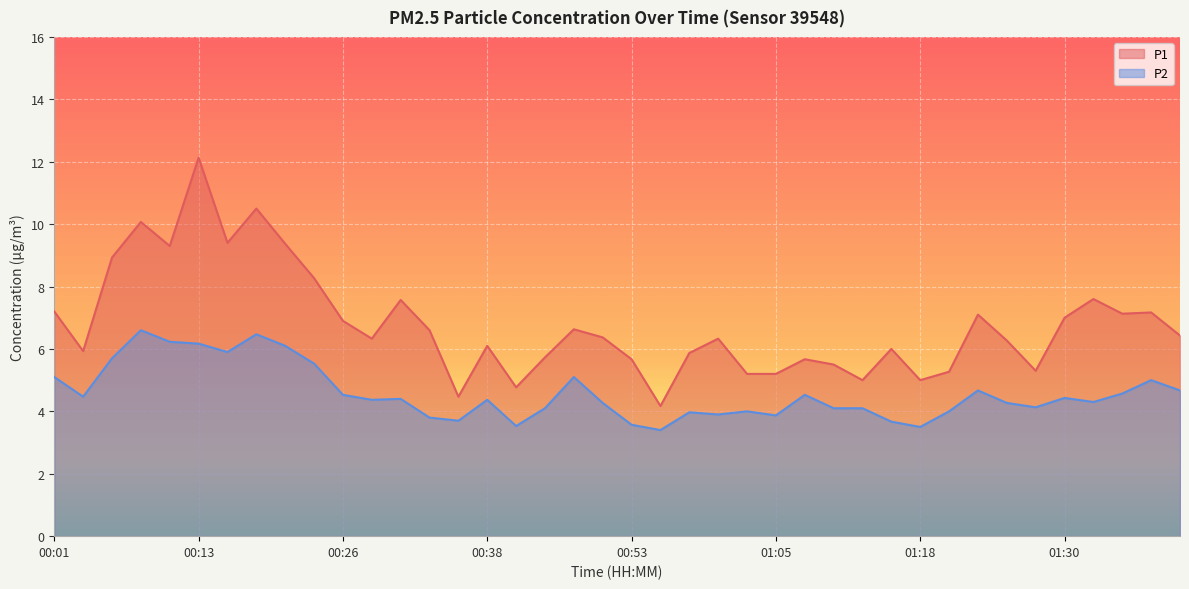

What is the label of the 29th point from the left?

01:13